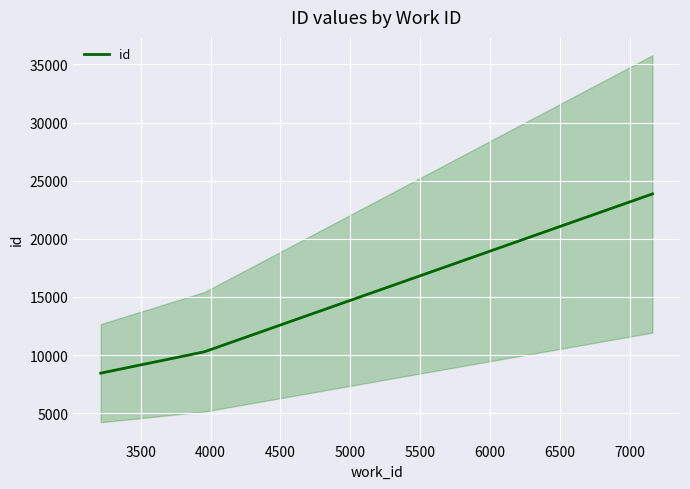

What is the value of the 1st point from the left?

8444